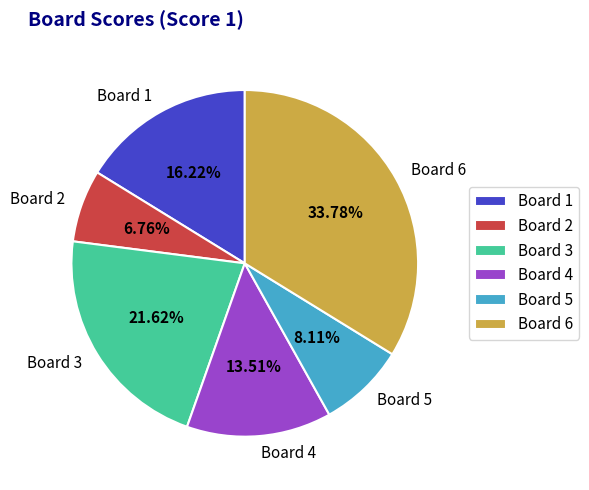

Rank the categories by value from highest to lowest.

Board 6, Board 3, Board 1, Board 4, Board 5, Board 2